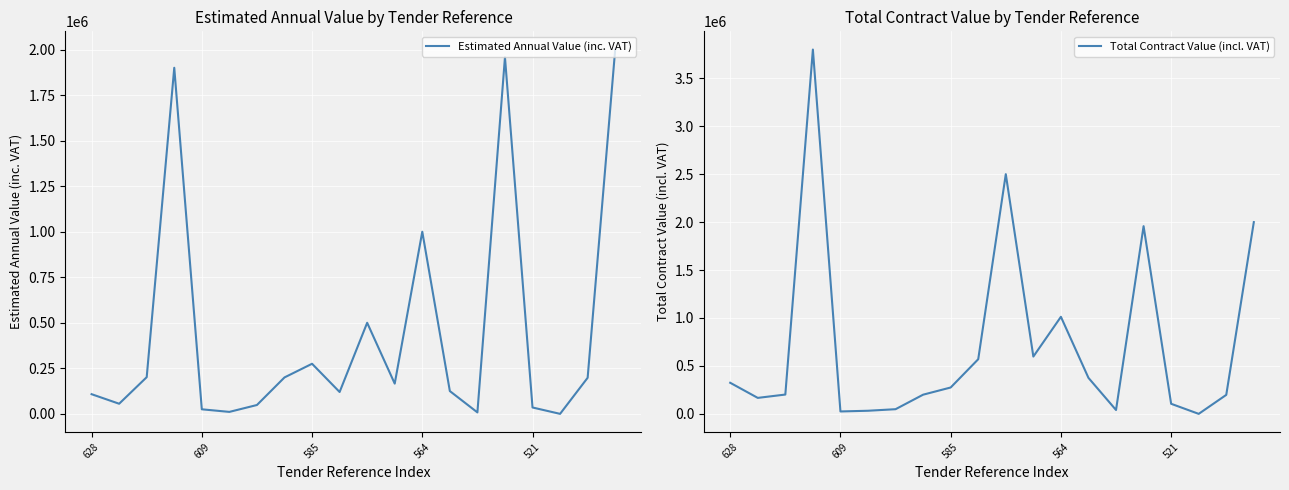

What is the average value of the Estimated Annual Value (inc. VAT) series?

446700.3